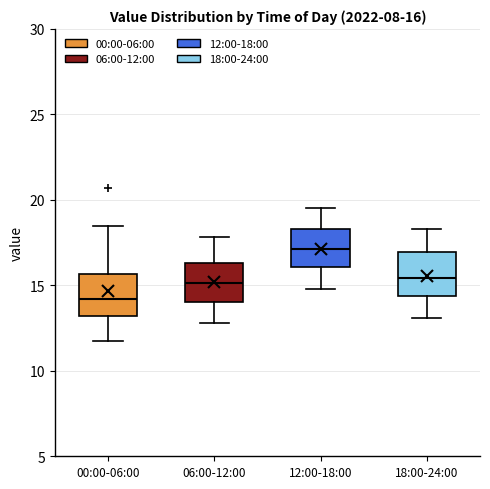

Which box's median line is the highest?

12:00-18:00